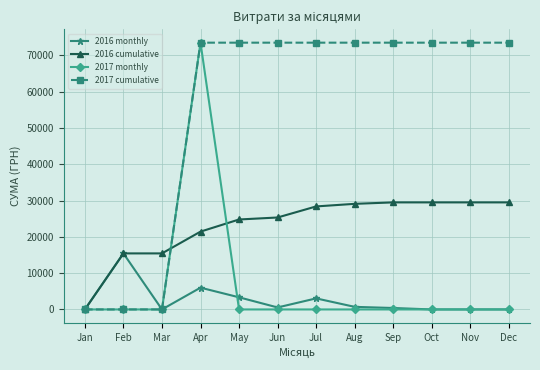

At which label does 2016 cumulative reach its minimum?

Jan